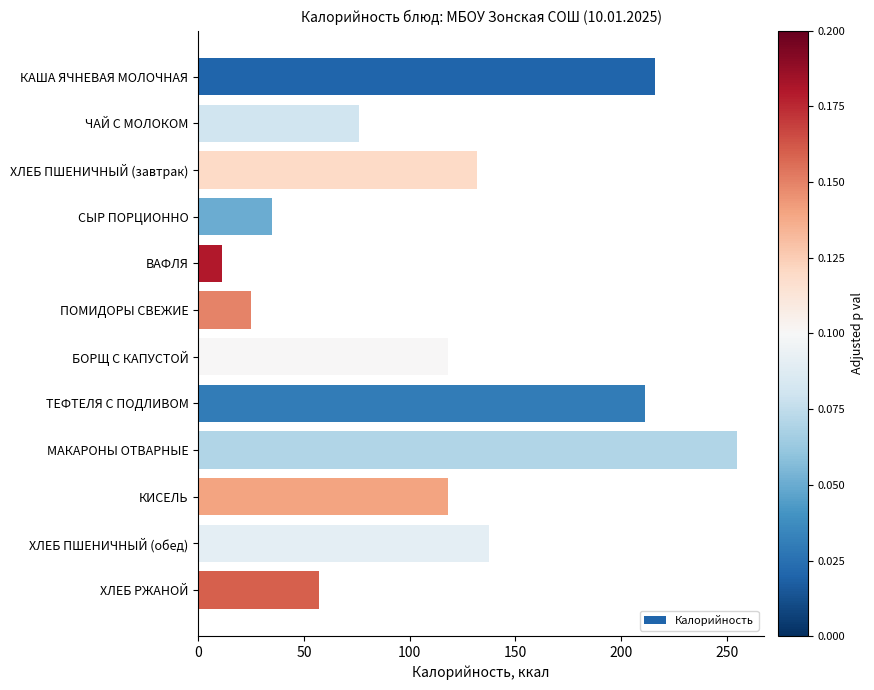

What is the average value?

116.0